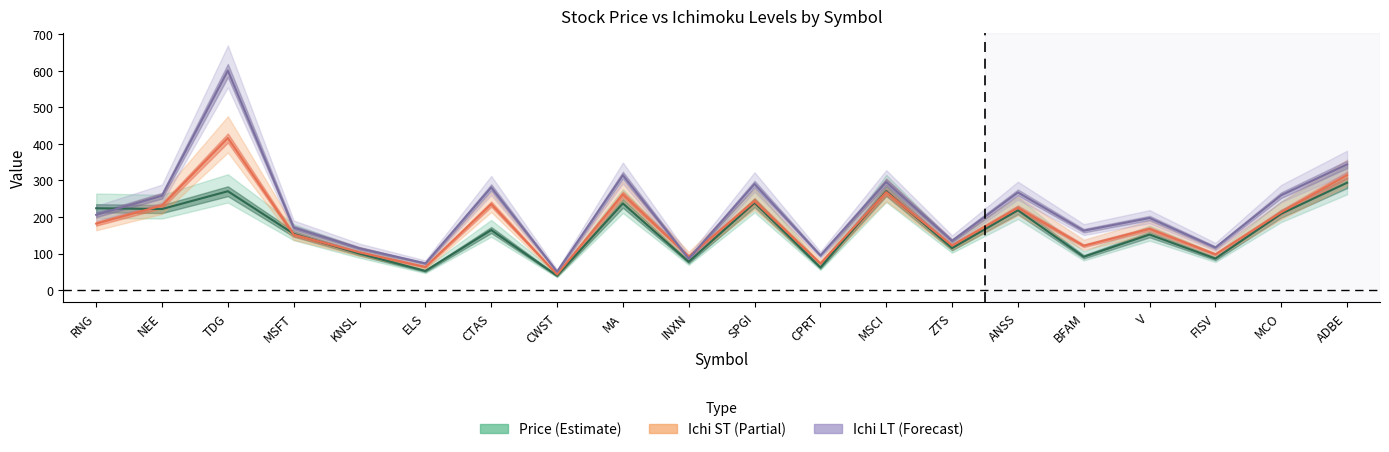

At how many categories does at least one series exceed 497?

1